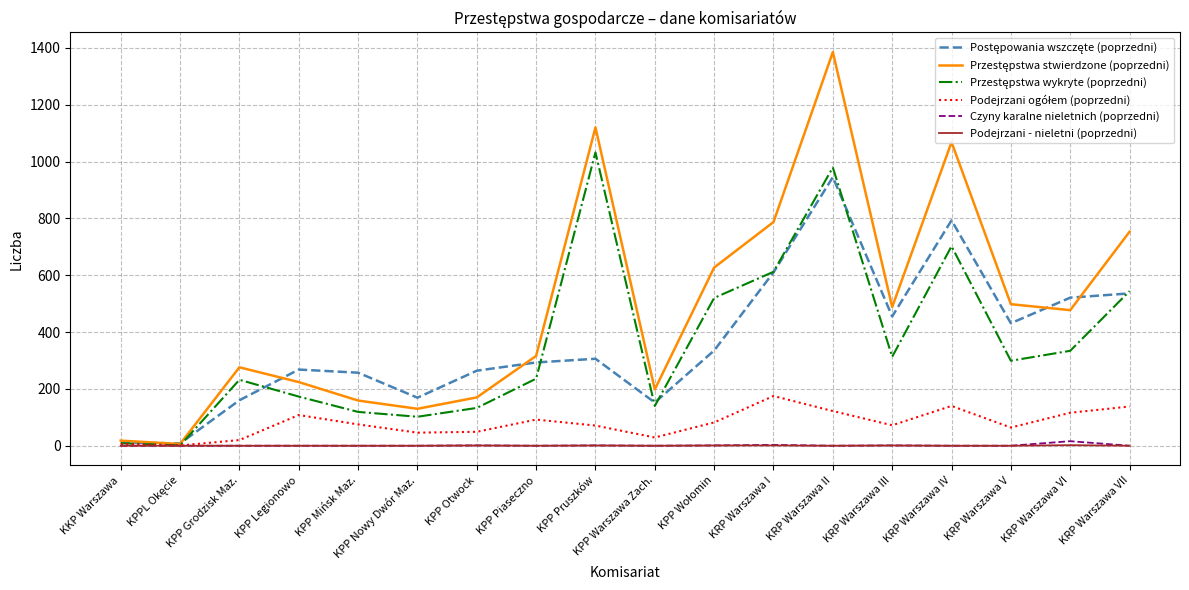

At which category is the sum across all series the highest?

KRP Warszawa II